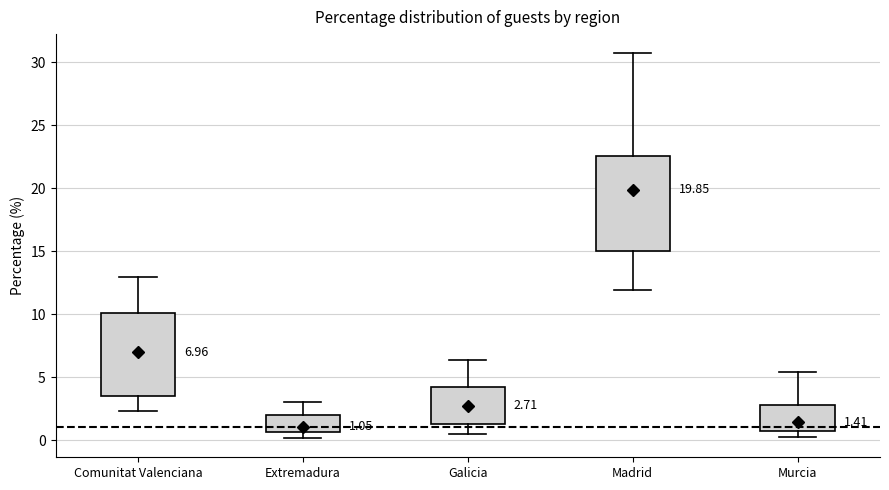

Comparing the boxes themselves (not the whiskers), which one is the tallest?

Madrid